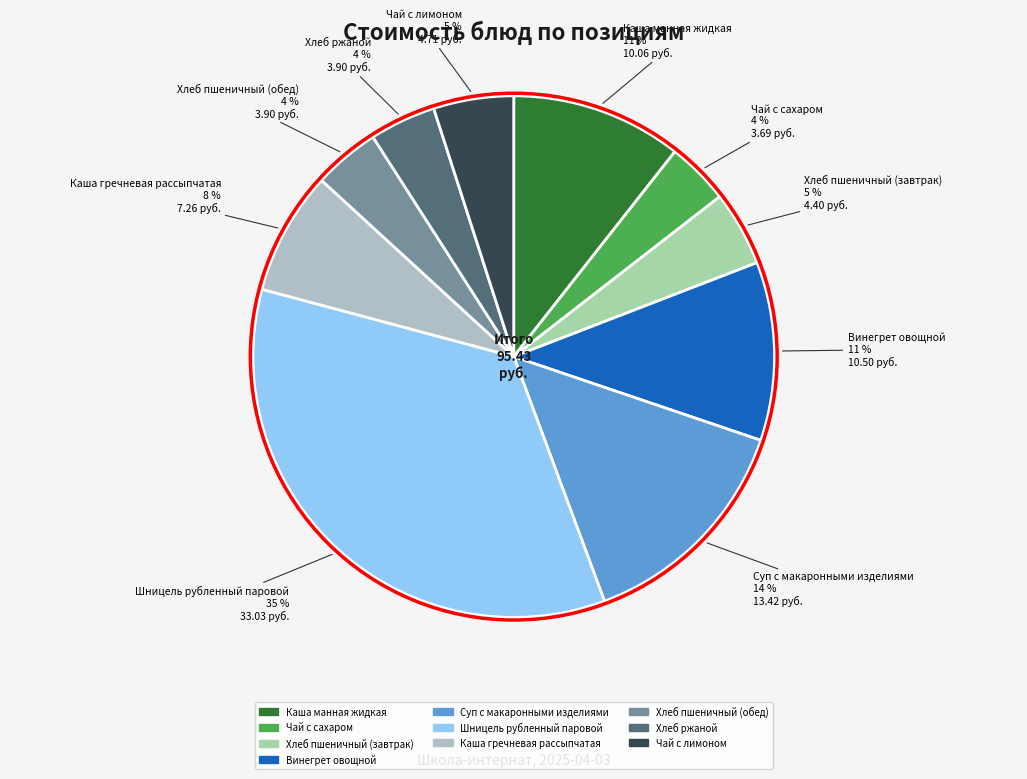

True or false: Чай с сахаром accounts for 4% of the total.

True